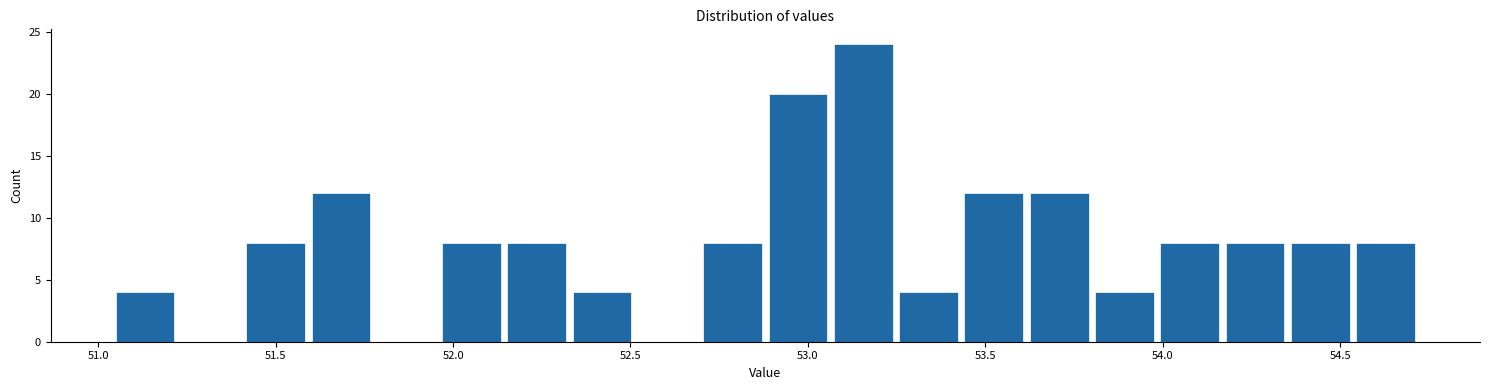

Read against the x-axis, roughly where is the centre of the tallest bar?

53.15